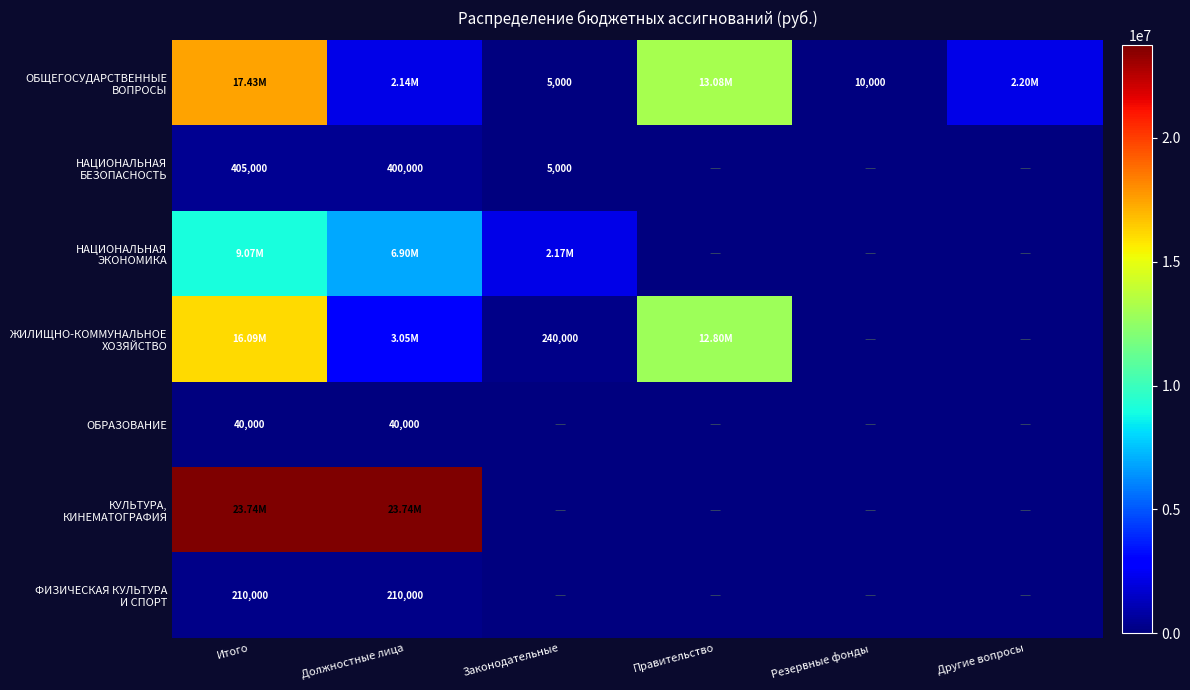

What is the difference between the maximum and minimum values in the ФИЗИЧЕСКАЯ КУЛЬТУРА И СПОРТ series?

210000.0